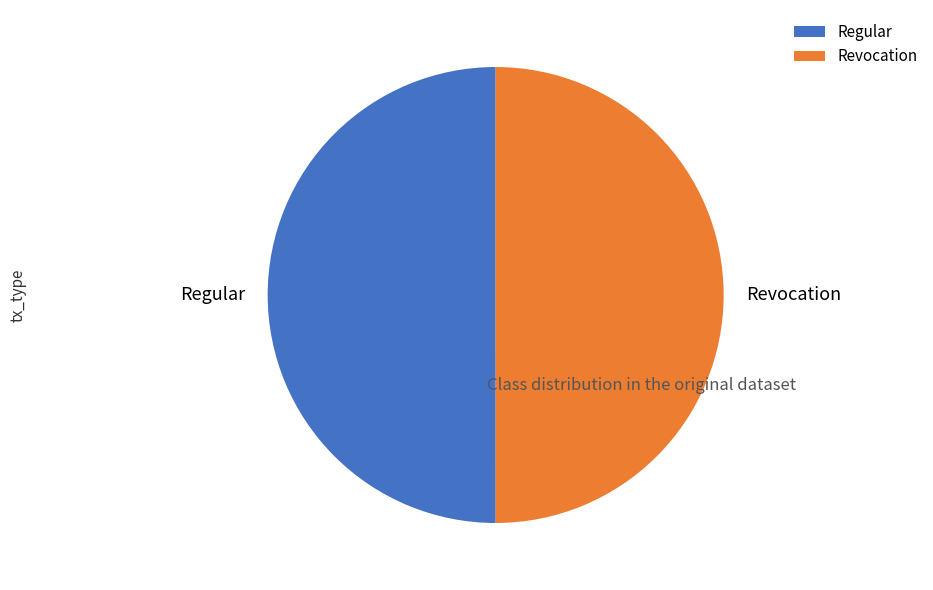

True or false: Regular accounts for 44% of the total.

False